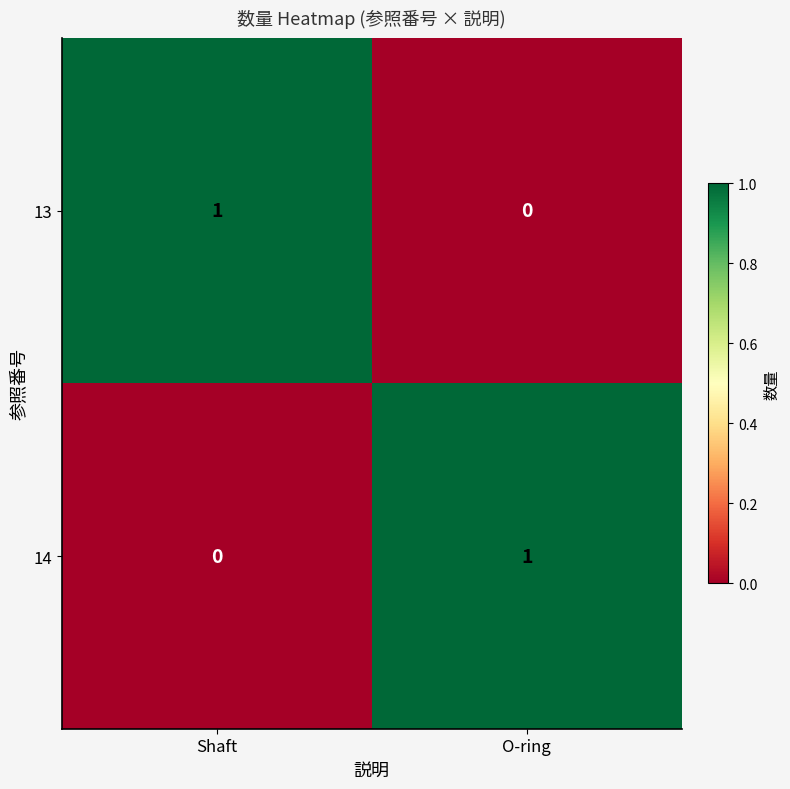

Rank the series at O-ring from lowest to highest value.

13, 14